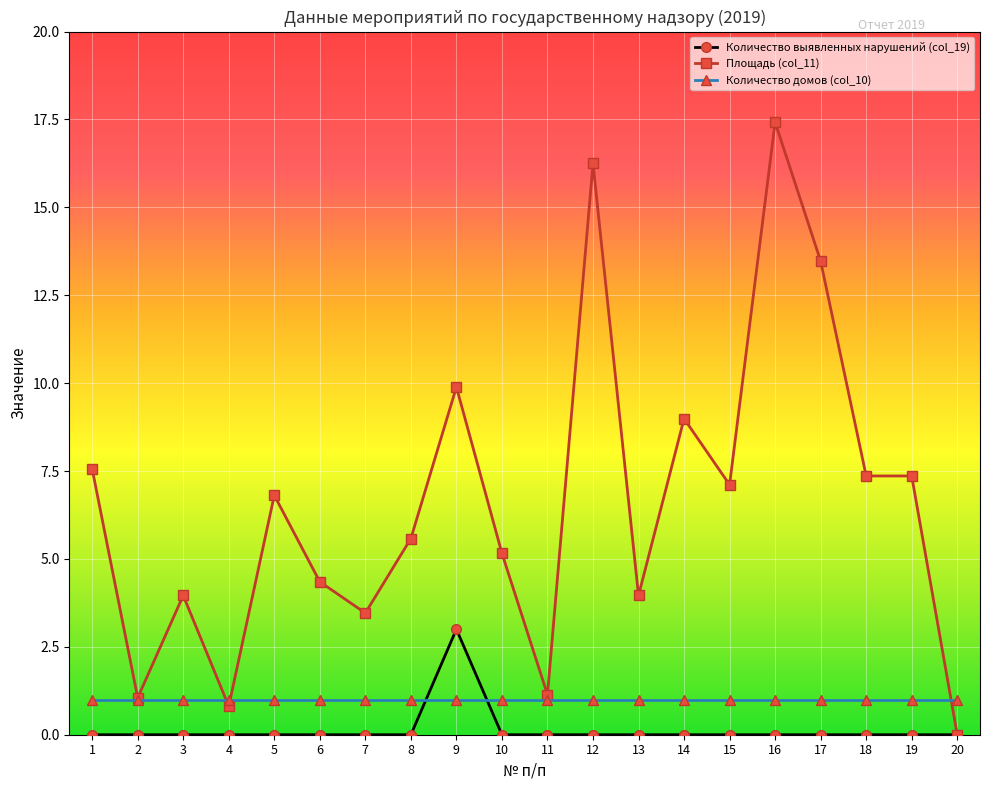

Rank the series at 15 from lowest to highest value.

Количество выявленных нарушений (col_19), Количество домов (col_10), Площадь (col_11)